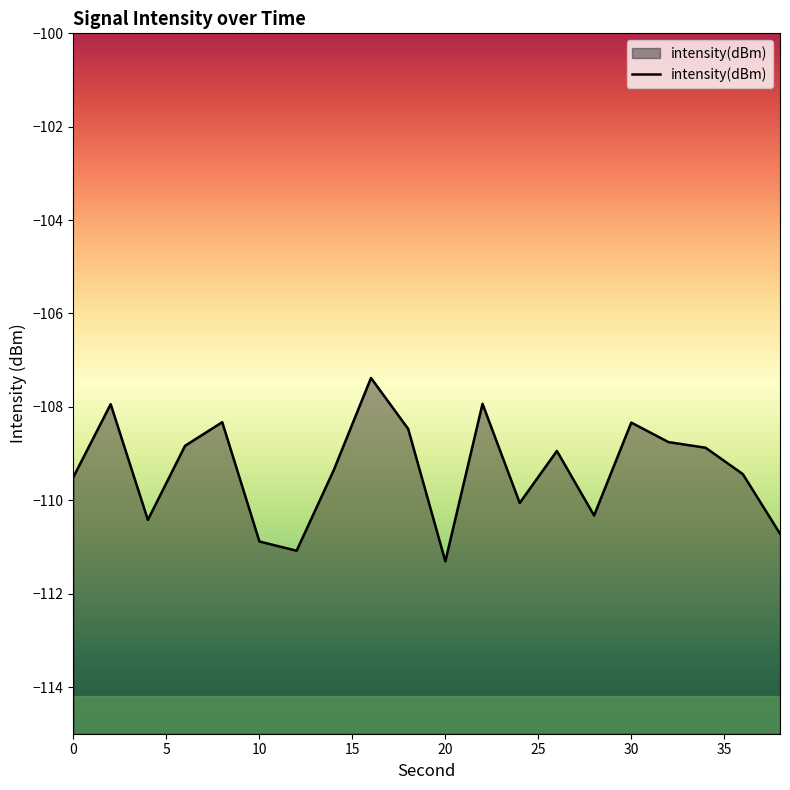

Does the chart display data point markers on the line(s)?

No